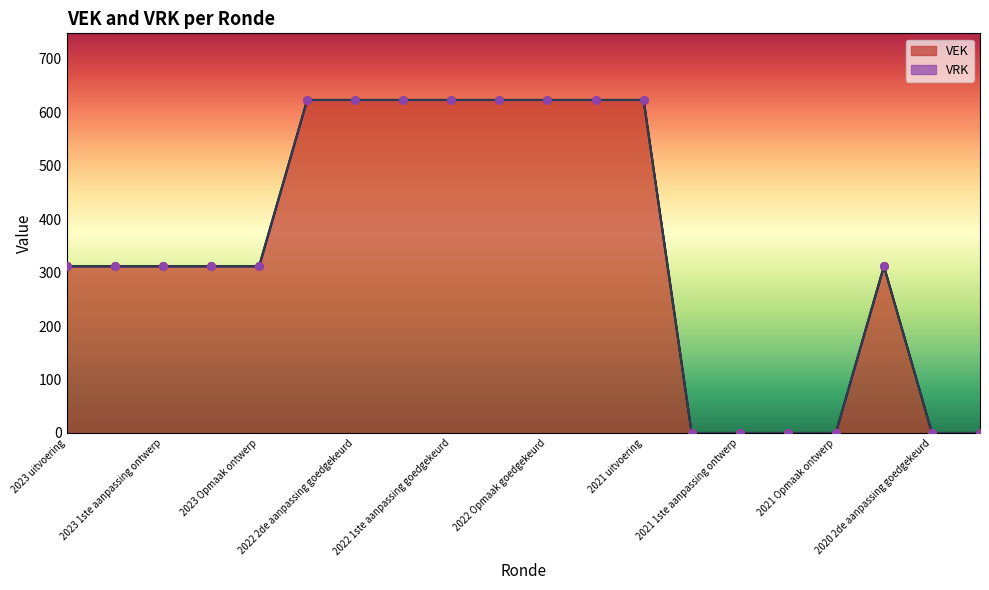

Approximately how many times larger is the value at 2023 Opmaak ontwerp compared to 2023 uitvoering?

1.0